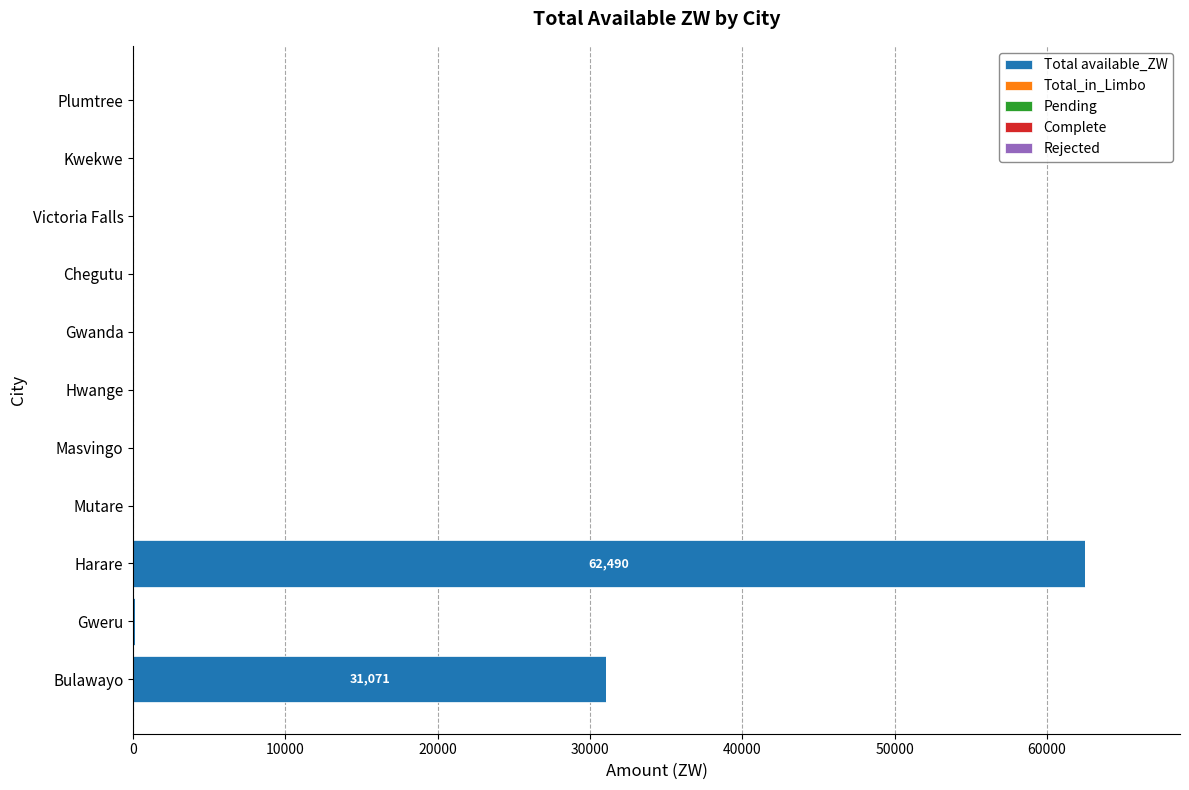

What is the greatest value displayed?

62490.4